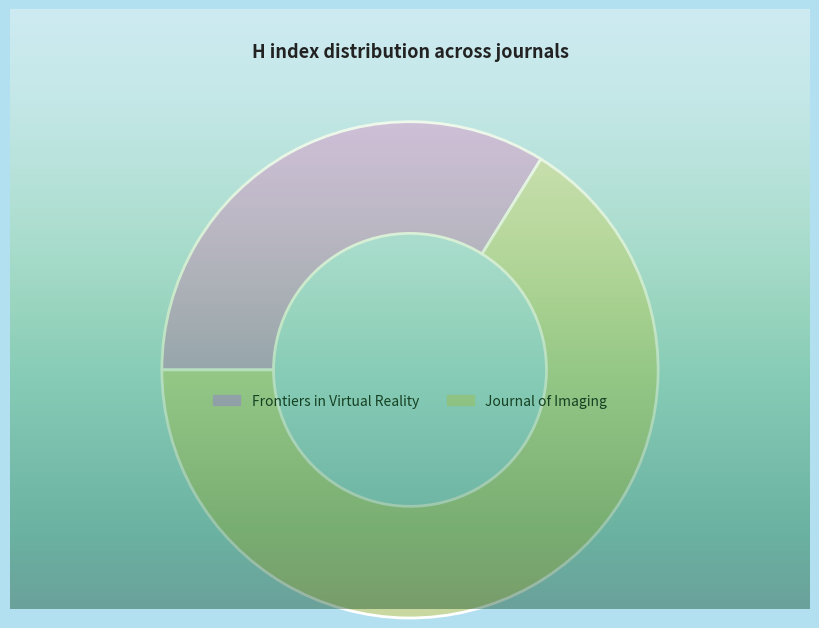

Combined, do Frontiers in Virtual Reality and Journal of Imaging account for over 50%?

Yes